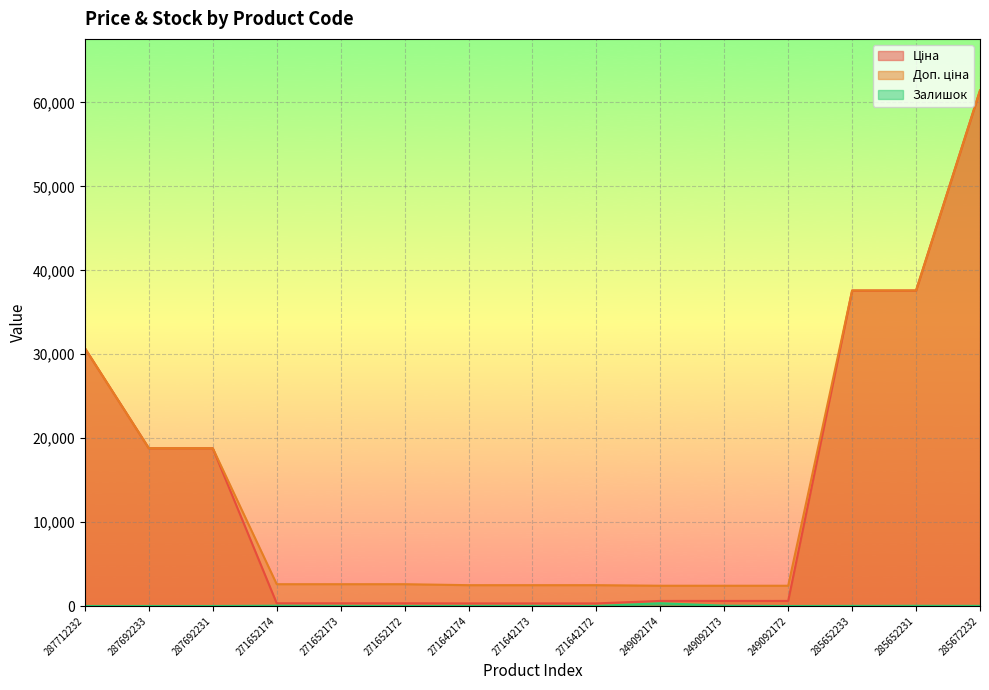

Rank the series by their maximum value, from lowest to highest.

Залишок, Ціна, Доп. ціна